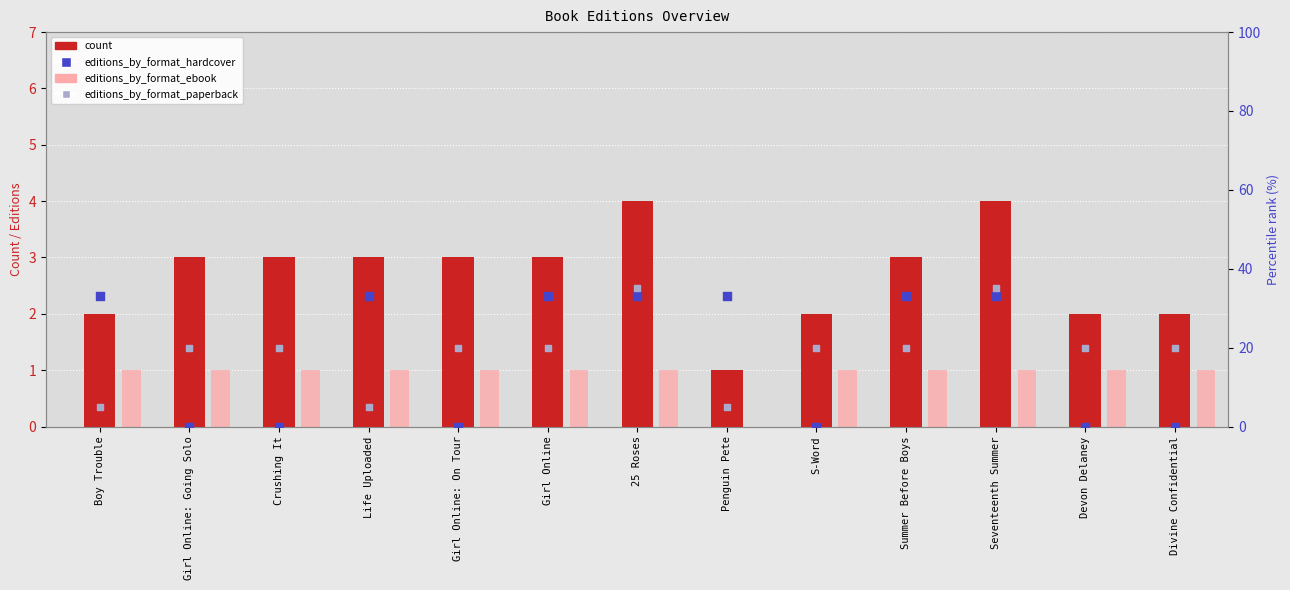

At how many categories does at least one series exceed 6?

13